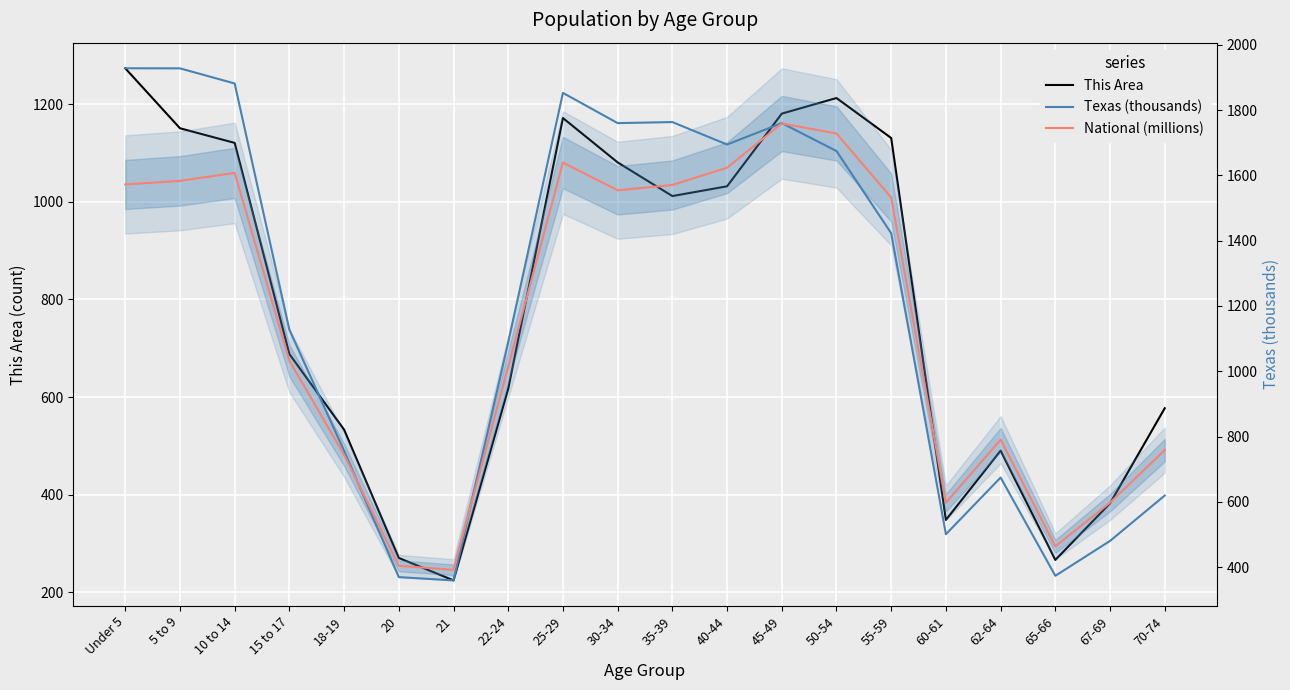

Read the Texas (thousands) value at 60-61.

500.5